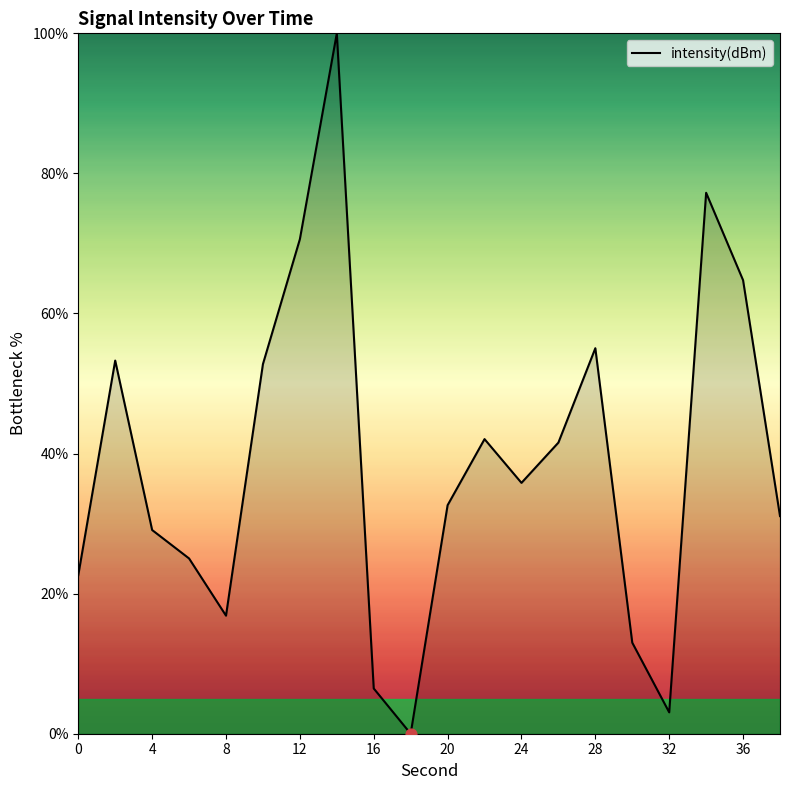

What is the difference between the maximum and minimum values?

100.0